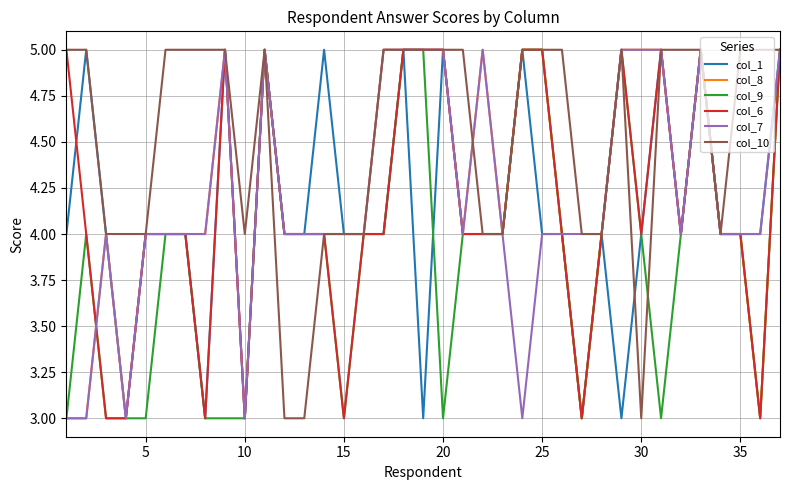

What is the maximum value for col_8?

5